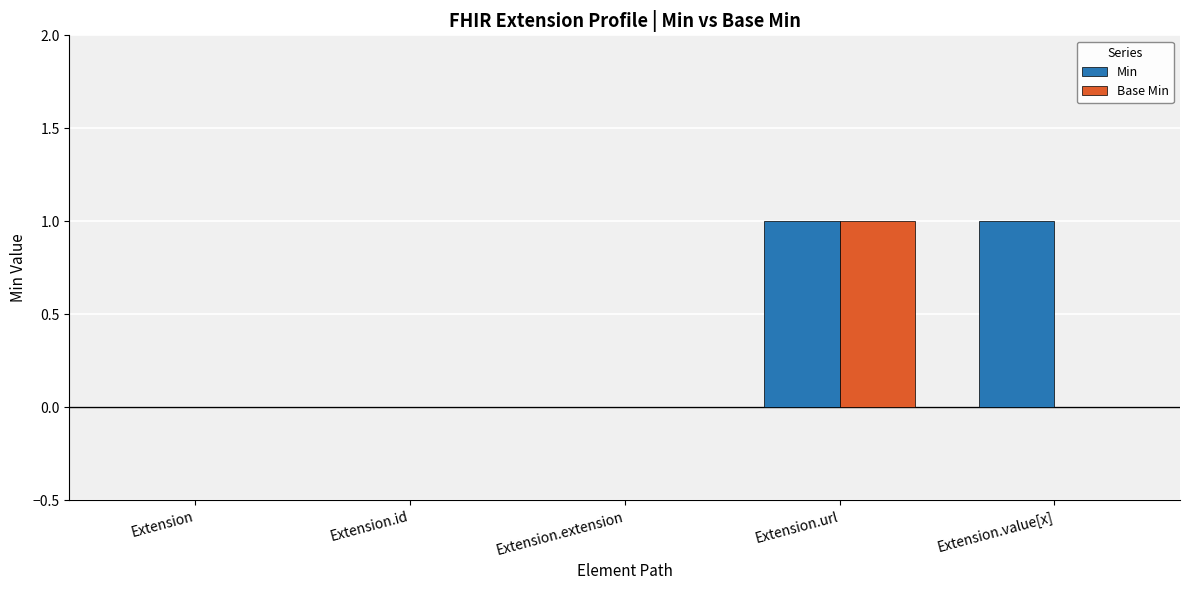

What are all the series names shown in the legend?

Min, Base Min